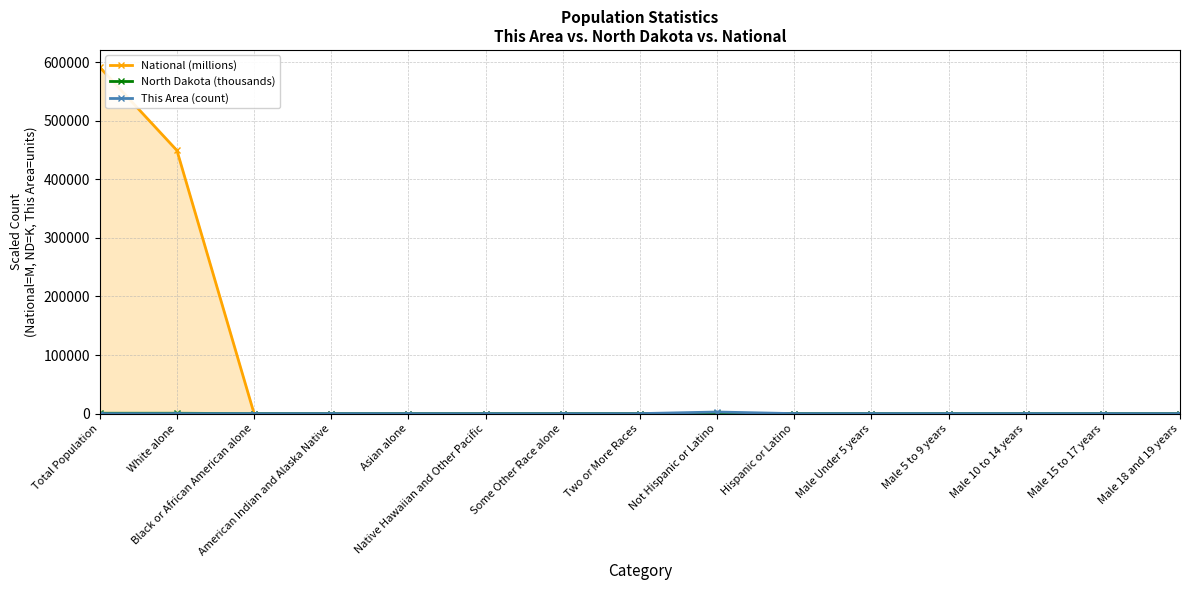

Reading left to right, transcribe all the data shown in this chart.

National (millions): Total Population=591308.7	White alone=449223.6	Black or African American alone=38.9	American Indian and Alaska Native=2.9	Asian alone=14.7	Native Hawaiian and Other Pacific=0.5	Some Other Race alone=19.1	Two or More Races=9.0	Not Hispanic or Latino=258.3	Hispanic or Latino=50.5	Male Under 5 years=10.3	Male 5 to 9 years=10.4	Male 10 to 14 years=10.6	Male 15 to 17 years=6.7	Male 18 and 19 years=4.6
North Dakota (thousands): Total Population=672.6	White alone=656.6	Black or African American alone=8.0	American Indian and Alaska Native=36.6	Asian alone=6.9	Native Hawaiian and Other Pacific=0.3	Some Other Race alone=3.5	Two or More Races=11.9	Not Hispanic or Latino=659.1	Hispanic or Latino=13.5	Male Under 5 years=22.8	Male 5 to 9 years=20.5	Male 10 to 14 years=20.4	Male 15 to 17 years=13.1	Male 18 and 19 years=11.5
This Area (count): Total Population=2.0	White alone=2.0	Black or African American alone=2.0	American Indian and Alaska Native=68.0	Asian alone=15.0	Native Hawaiian and Other Pacific=2.0	Some Other Race alone=9.0	Two or More Races=52.0	Not Hispanic or Latino=2765.0	Hispanic or Latino=39.0	Male Under 5 years=103.0	Male 5 to 9 years=83.0	Male 10 to 14 years=96.0	Male 15 to 17 years=72.0	Male 18 and 19 years=36.0